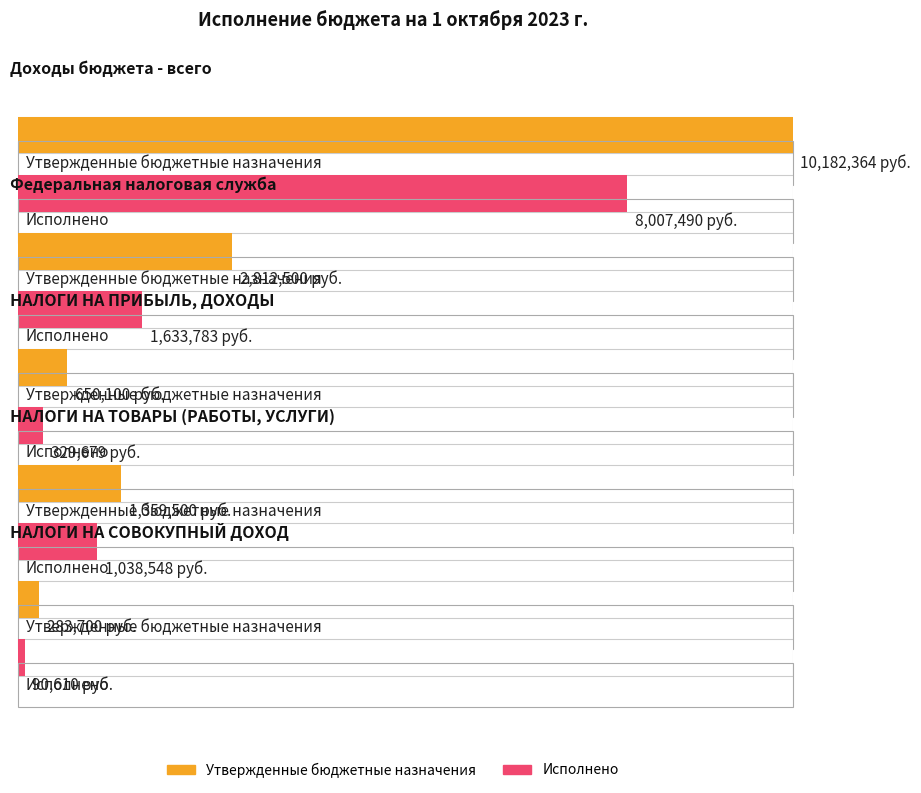

How many bars are there in total?

10